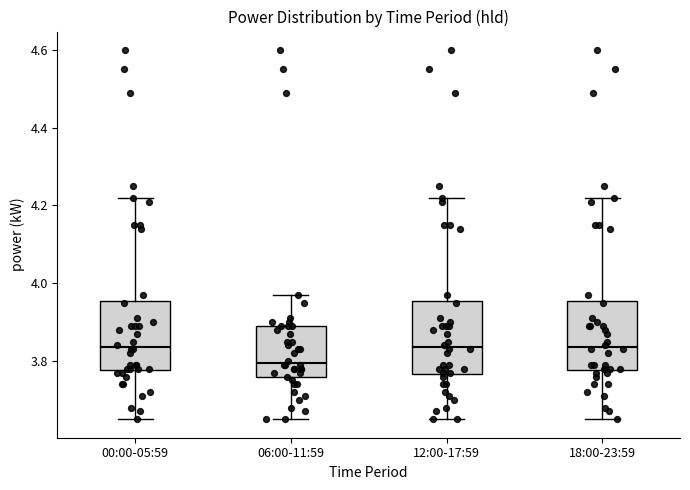

Reading left to right, transcribe this box plot: for each box, give where its median line is, the range the box spans, and where its two whiskers end, as read against the y-axis. The values are not printed on the chart, so give them approximately, as read against the axis.

00:00-05:59: median 3.84, box 3.78 to 3.96, whiskers 3.66 to 4.22
06:00-11:59: median 3.80, box 3.76 to 3.90, whiskers 3.66 to 3.98
12:00-17:59: median 3.84, box 3.76 to 3.96, whiskers 3.66 to 4.22
18:00-23:59: median 3.84, box 3.78 to 3.96, whiskers 3.66 to 4.22